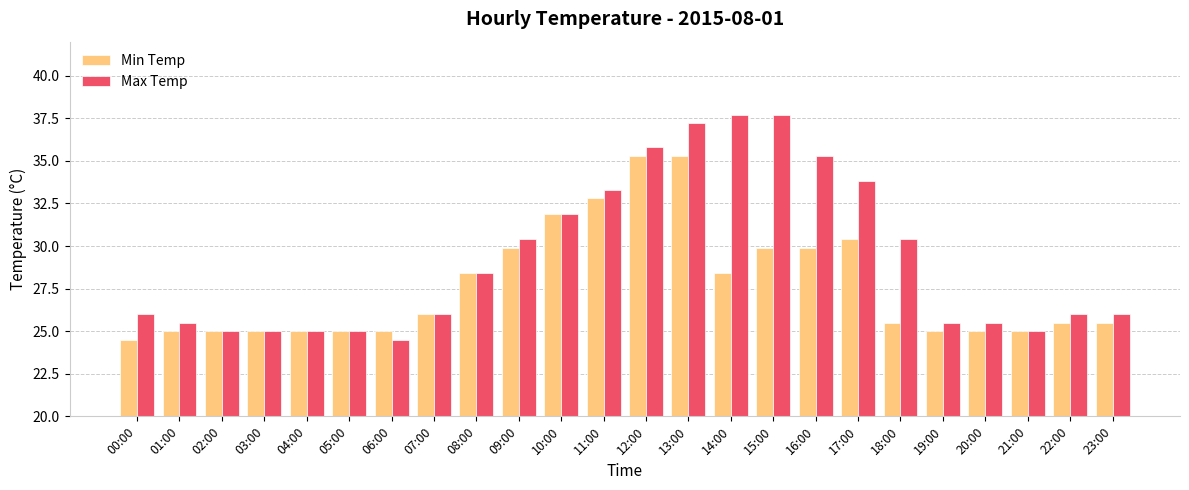

What are all the series names shown in the legend?

Min Temp, Max Temp